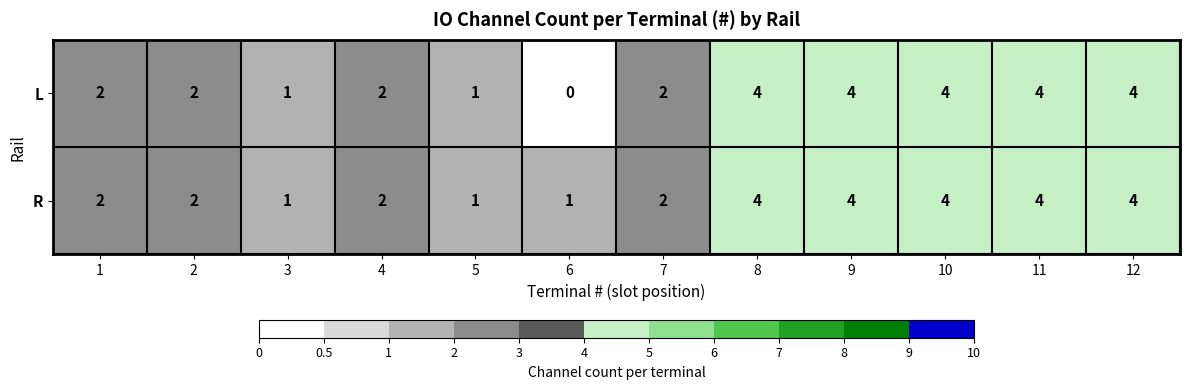

How many R values are between 2 and 4?

9